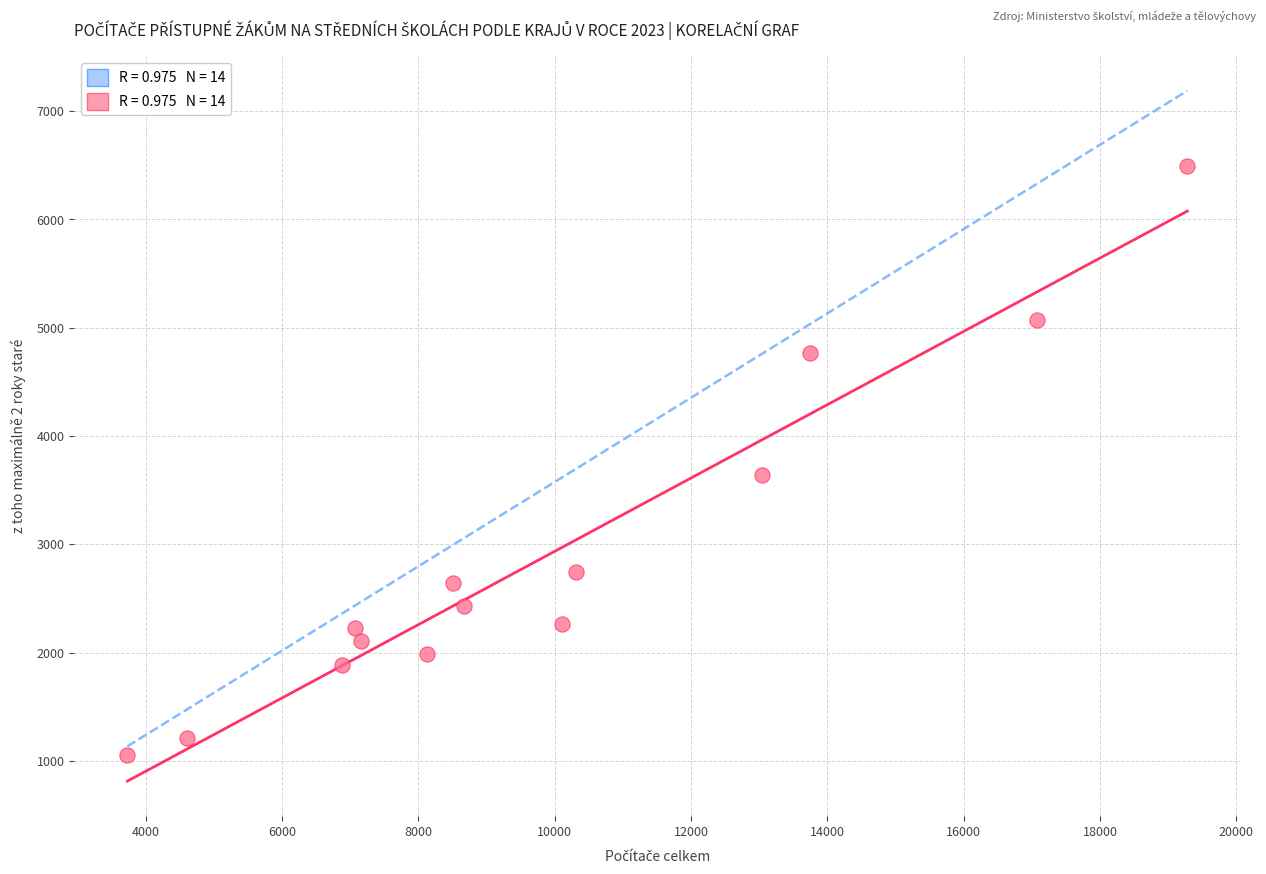

What is the range of X values (max minus min)?

15549